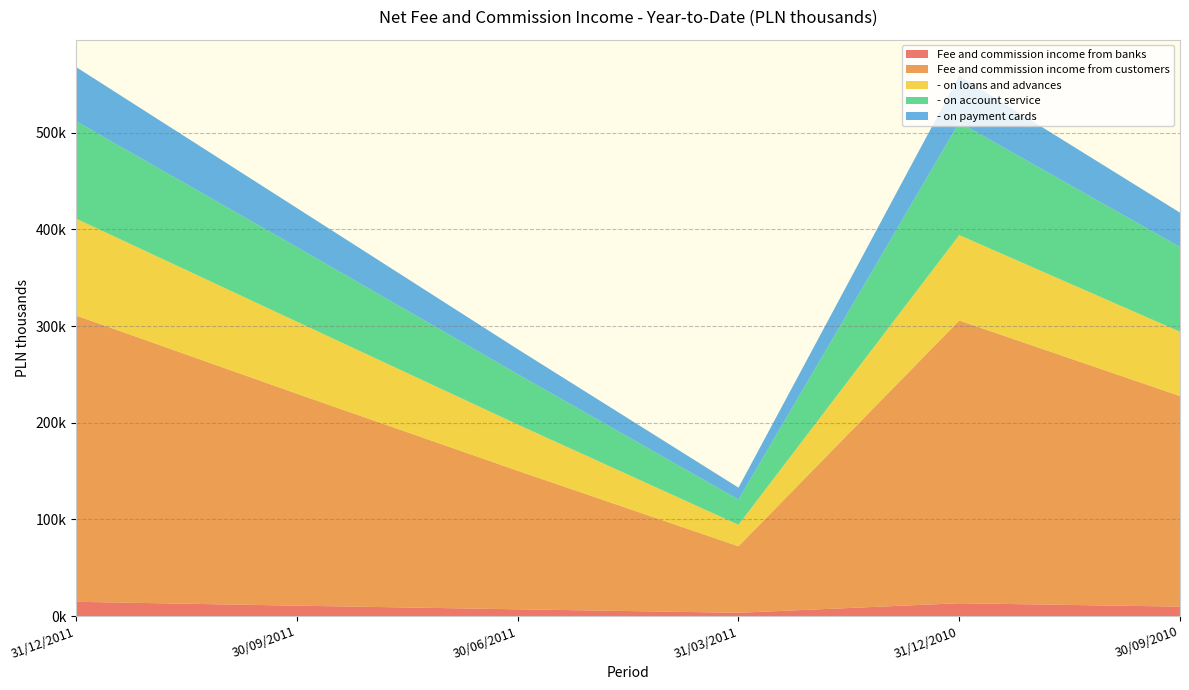

Reading left to right, transcribe all the data shown in this chart.

Fee and commission income from banks: 31/12/2011=14723	30/09/2011=10698	30/06/2011=6954	31/03/2011=3367	31/12/2010=13224	30/09/2010=9715
Fee and commission income from customers: 31/12/2011=296134	30/09/2011=219263	30/06/2011=143319	31/03/2011=68777	31/12/2010=292512	30/09/2010=217881
- on loans and advances: 31/12/2011=100181	30/09/2011=74490	30/06/2011=47824	31/03/2011=22217	31/12/2010=88349	30/09/2010=66465
- on account service: 31/12/2011=100771	30/09/2011=77183	30/06/2011=52110	31/03/2011=26146	31/12/2010=116557	30/09/2010=87702
- on payment cards: 31/12/2011=56062	30/09/2011=40398	30/06/2011=25837	31/03/2011=12304	31/12/2010=48342	30/09/2010=35535